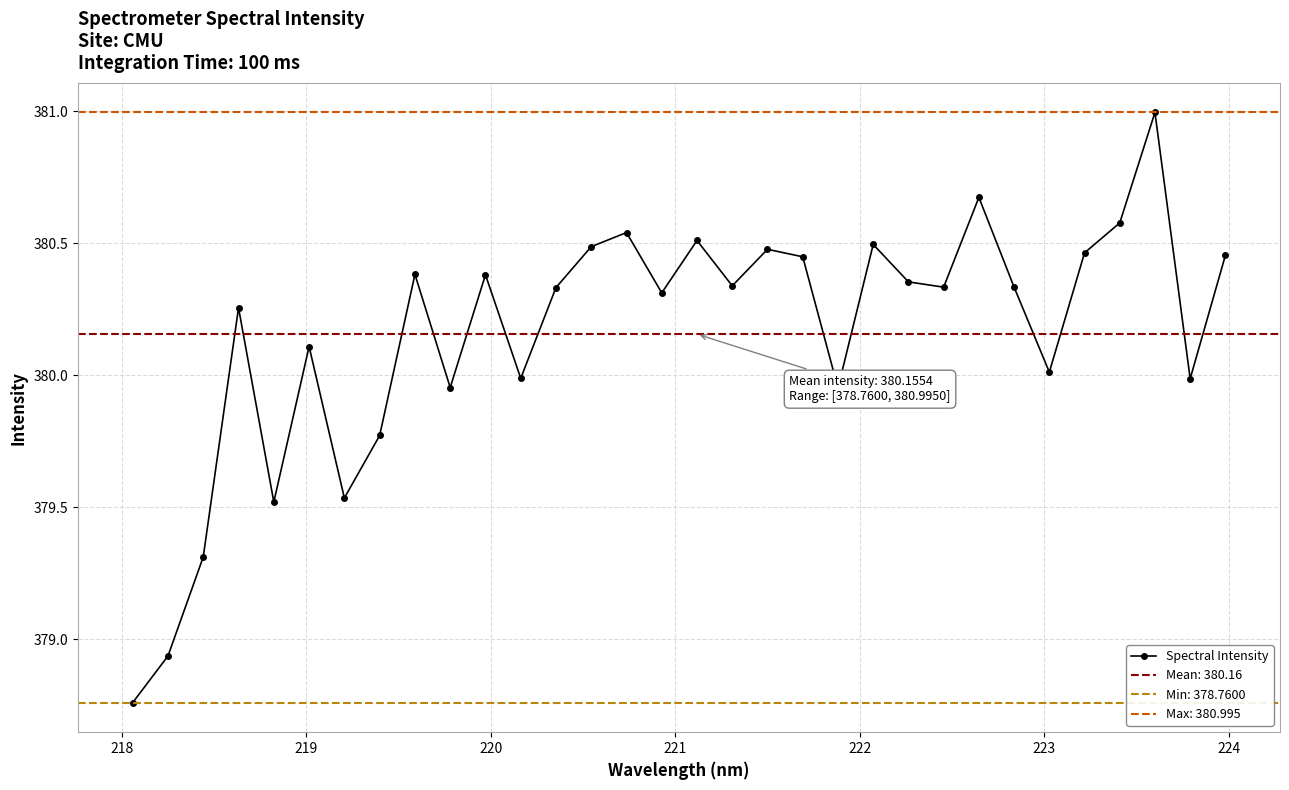

What is the highest value of the Spectral Intensity series?

381.0